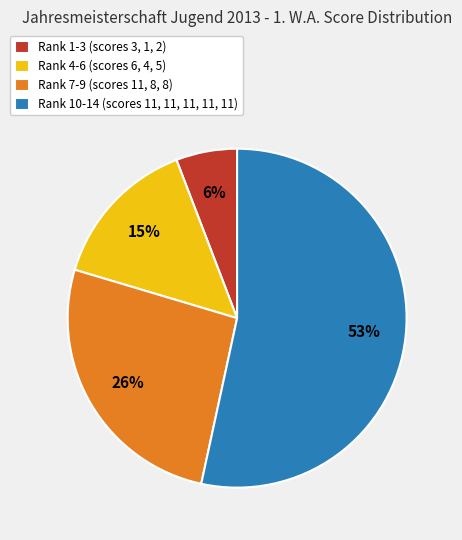

Combined, do Rank 1-3 (scores 3, 1, 2) and Rank 10-14 (scores 11, 11, 11, 11, 11) account for over 50%?

Yes